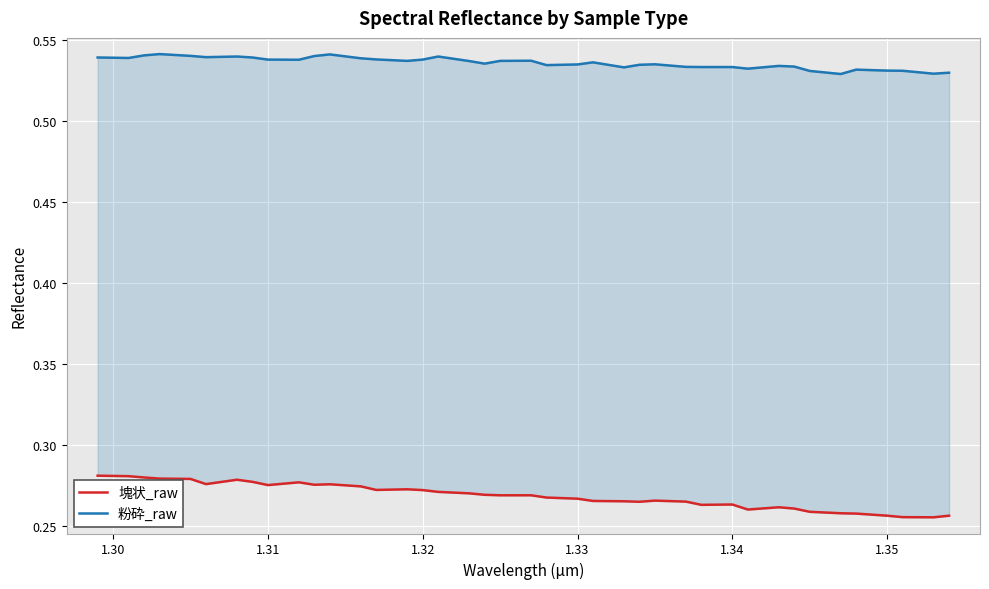

Count the number of categories in the chart.

40